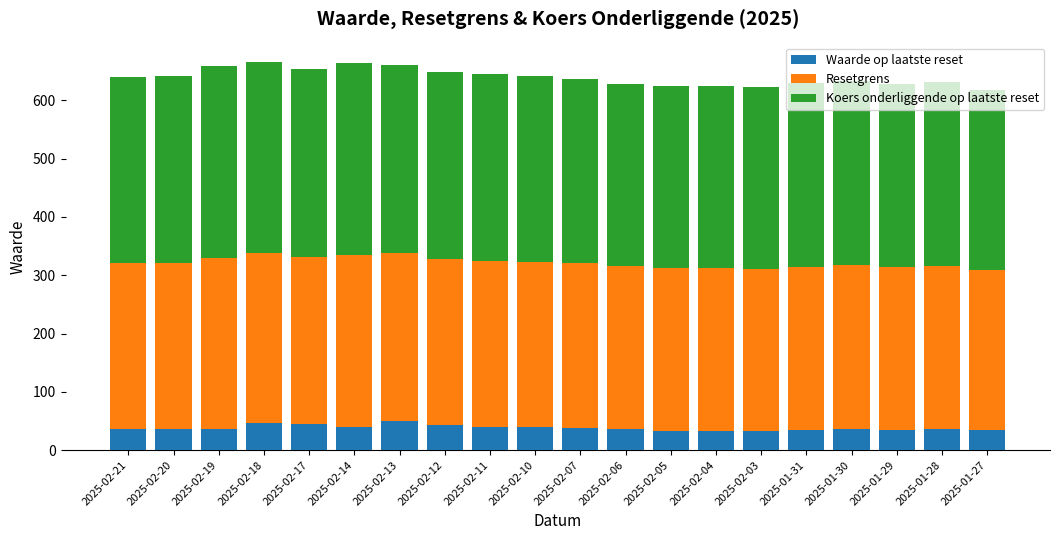

What is the highest value of the Waarde op laatste reset series?

50.2